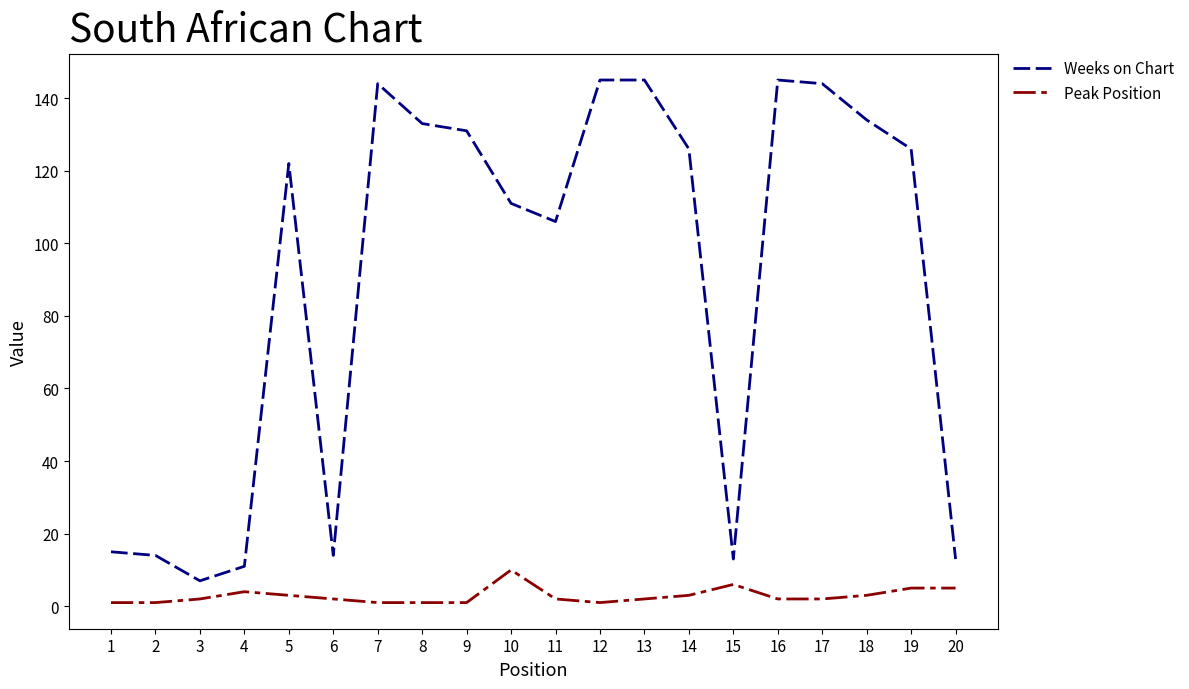

Is the value of Peak Position at 6 greater than the value of Weeks on Chart at 19?

No